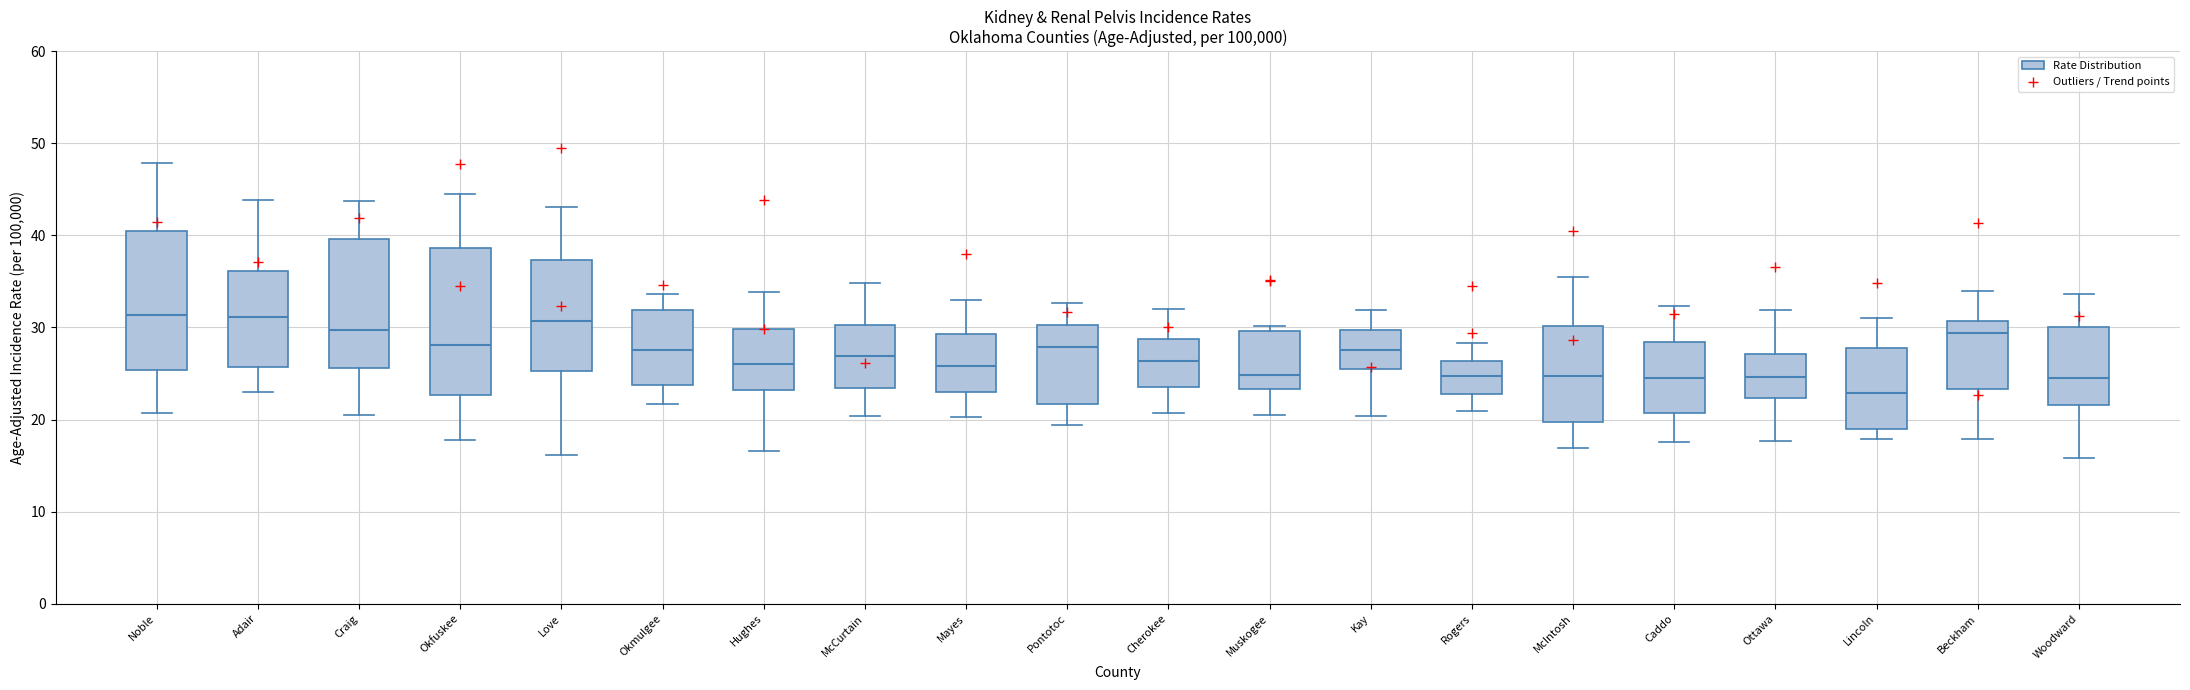

Reading left to right, read every box against the y-axis: the position of its median line, the range the box covers, and the ends of its whiskers. The values are not printed on the chart, so give them approximately, as read against the axis.

Noble: median 31, box 25 to 41, whiskers 21 to 48
Adair: median 31, box 26 to 36, whiskers 23 to 44
Craig: median 30, box 26 to 40, whiskers 20 to 44
Okfuskee: median 28, box 23 to 39, whiskers 18 to 45
Love: median 31, box 25 to 37, whiskers 16 to 43
Okmulgee: median 28, box 24 to 32, whiskers 22 to 34
Hughes: median 26, box 23 to 30, whiskers 17 to 34
McCurtain: median 27, box 23 to 30, whiskers 20 to 35
Mayes: median 26, box 23 to 29, whiskers 20 to 33
Pontotoc: median 28, box 22 to 30, whiskers 19 to 33
Cherokee: median 26, box 24 to 29, whiskers 21 to 32
Muskogee: median 25, box 23 to 30, whiskers 20 to 30 (just above the box's upper edge)
Kay: median 28, box 25 to 30, whiskers 20 to 32
Rogers: median 25, box 23 to 26, whiskers 21 to 28
McIntosh: median 25, box 20 to 30, whiskers 17 to 35
Caddo: median 24, box 21 to 28, whiskers 18 to 32
Ottawa: median 25, box 22 to 27, whiskers 18 to 32
Lincoln: median 23, box 19 to 28, whiskers 18 to 31
Beckham: median 29, box 23 to 31, whiskers 18 to 34
Woodward: median 25, box 22 to 30, whiskers 16 to 34